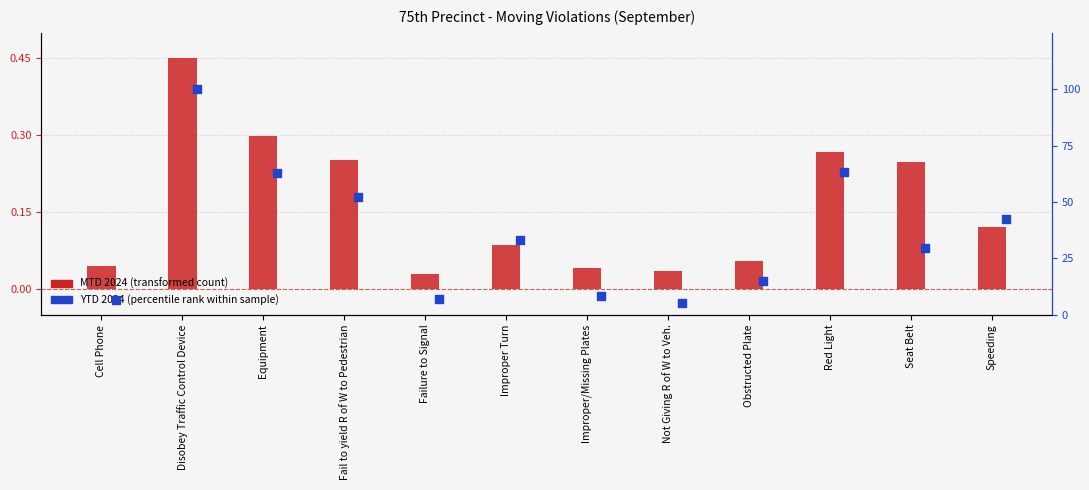

At which category is the sum across all series the highest?

Disobey Traffic Control Device